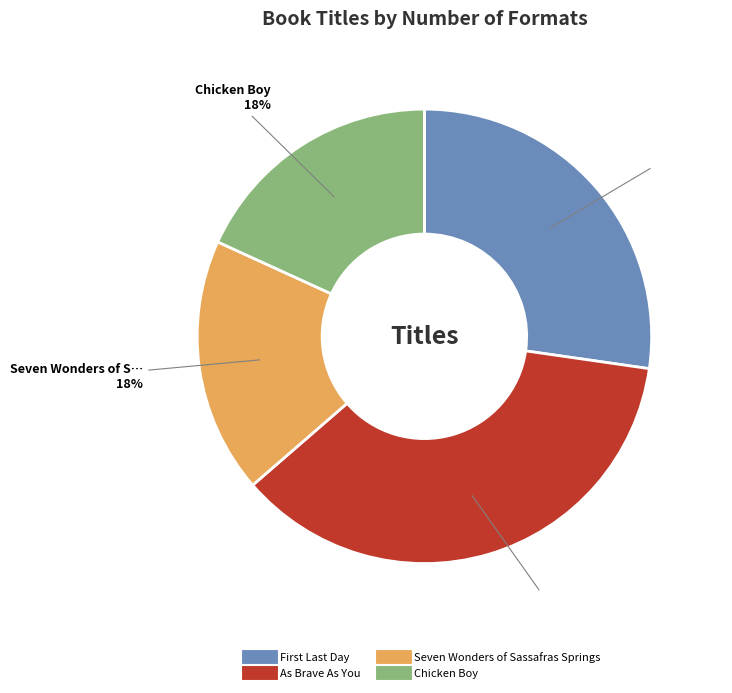

How many segments does this pie chart have?

4